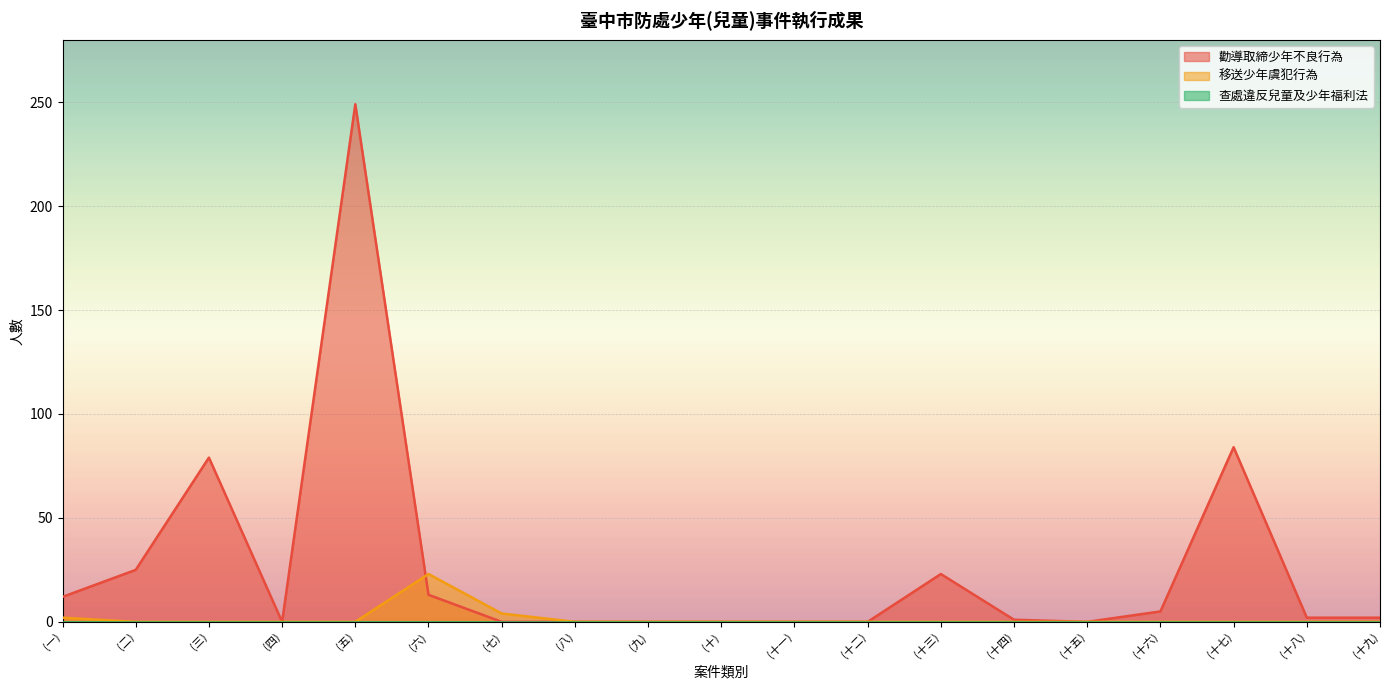

Which category has the lowest value across all series?

(四)